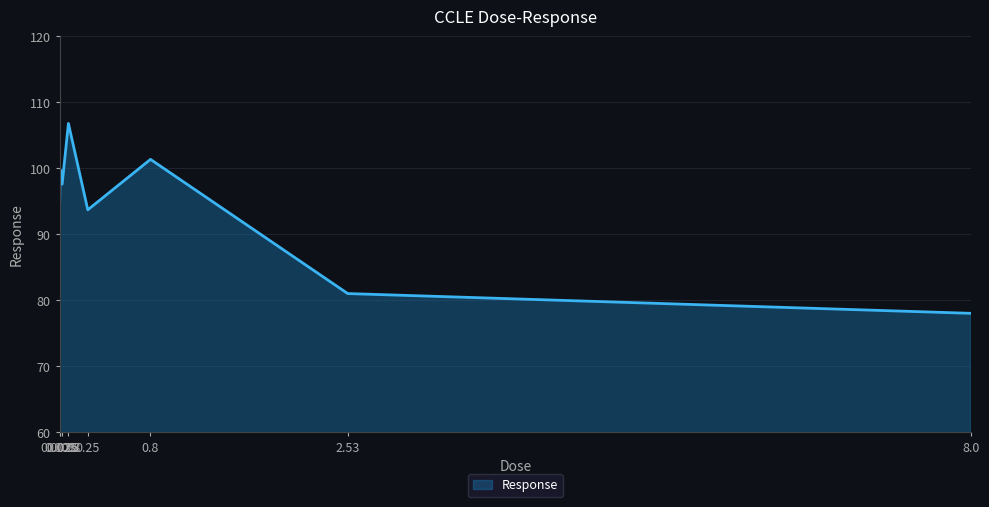

Read the value at 8.0.

78.0